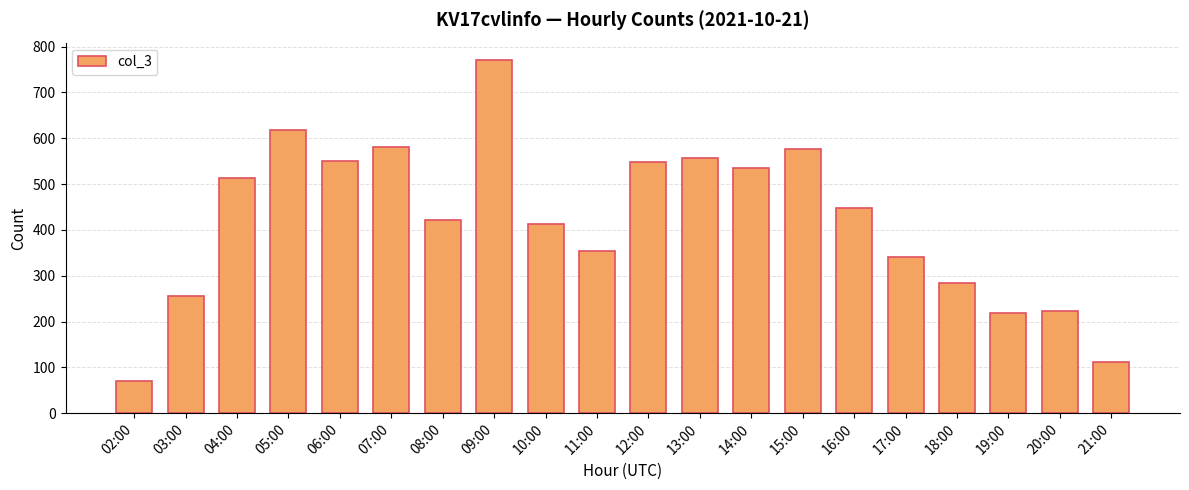

At which category does the chart reach its minimum across all series?

02:00